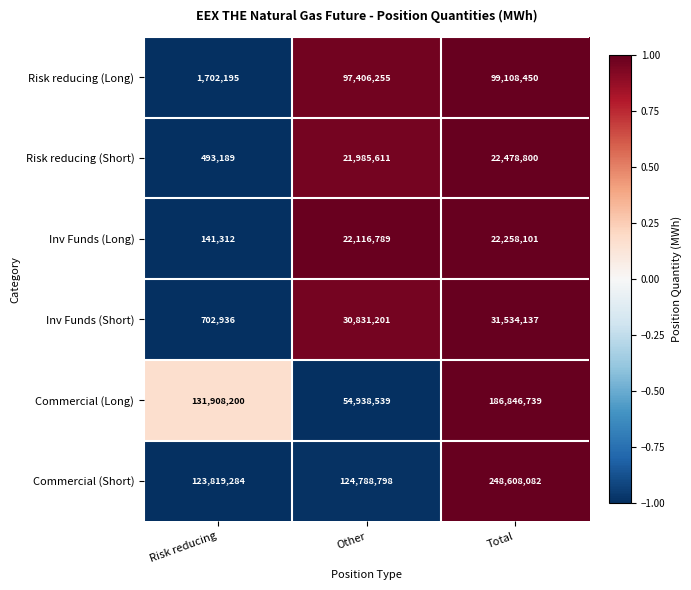

What is the difference between the maximum and minimum values in the Inv Funds (Long) series?

22116789